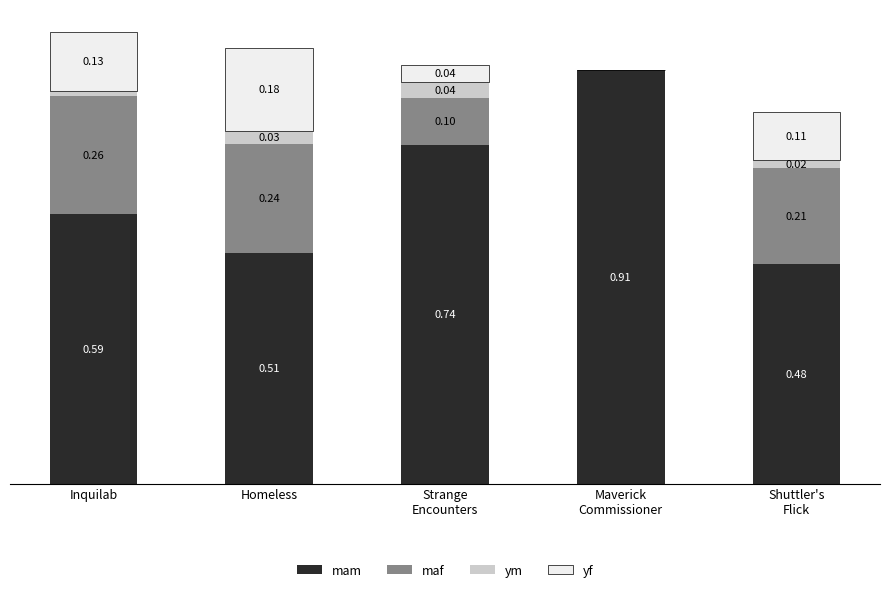

At which category is the sum across all series the highest?

Inquilab